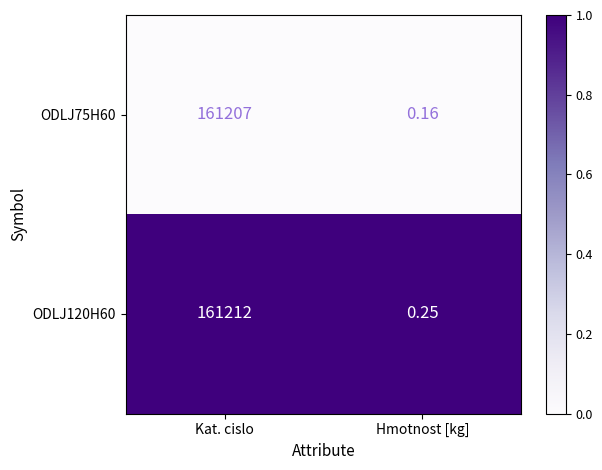

How many distinct data groups are displayed?

2